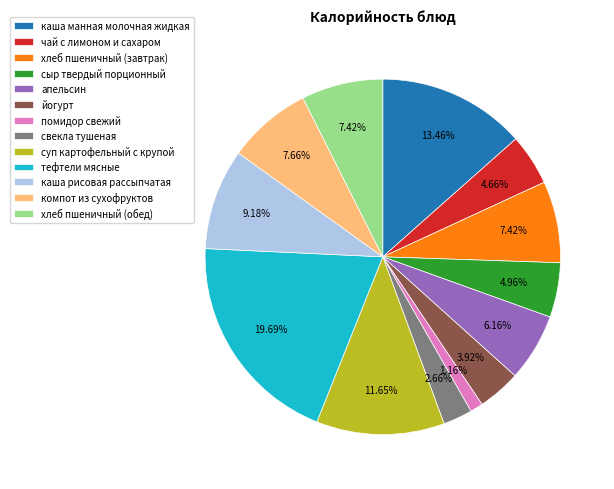

Which slice is the largest?

тефтели мясные